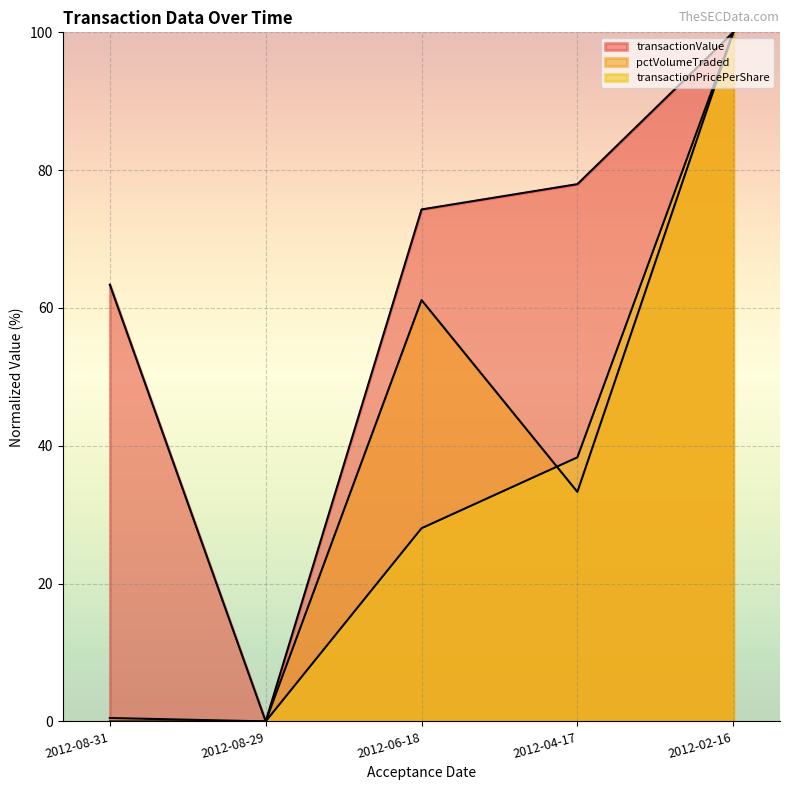

The value of transactionValue at 2012-08-31 is 63.4. True or false?

True